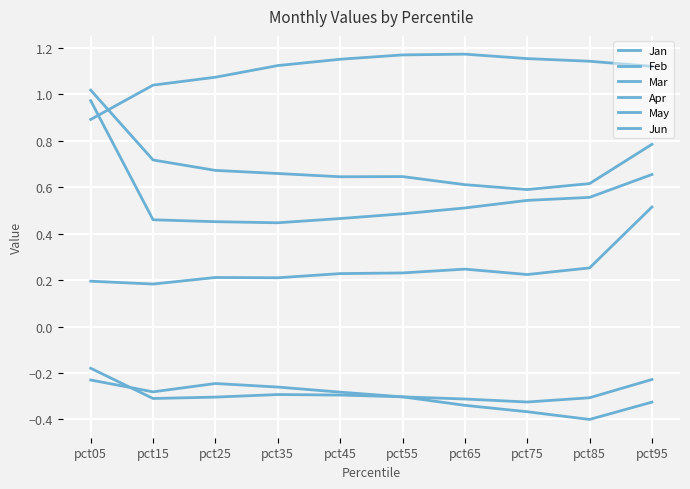

How many lines are shown in the chart?

6